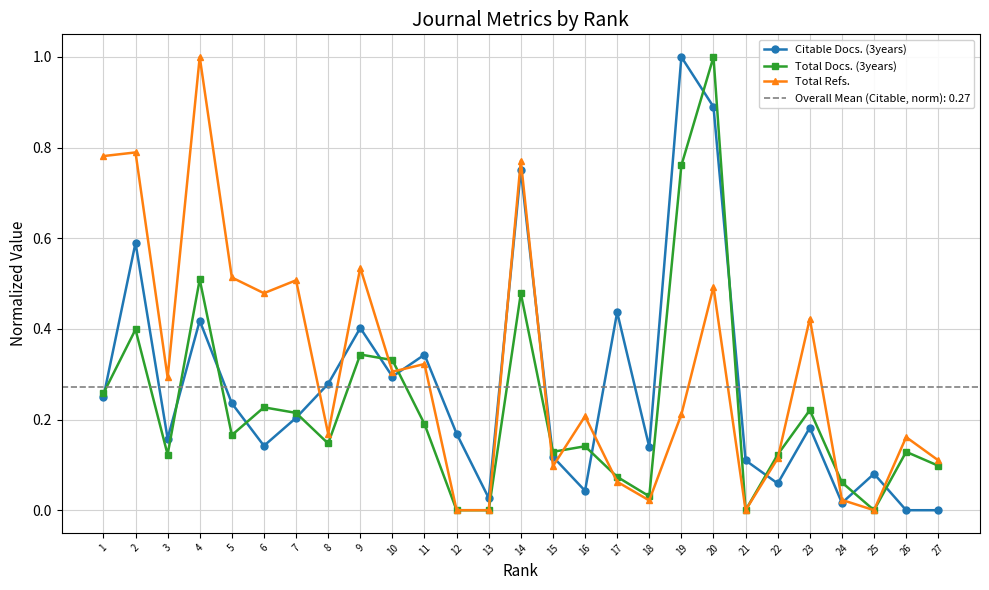

What is the average value of the Total Refs. series?

0.3